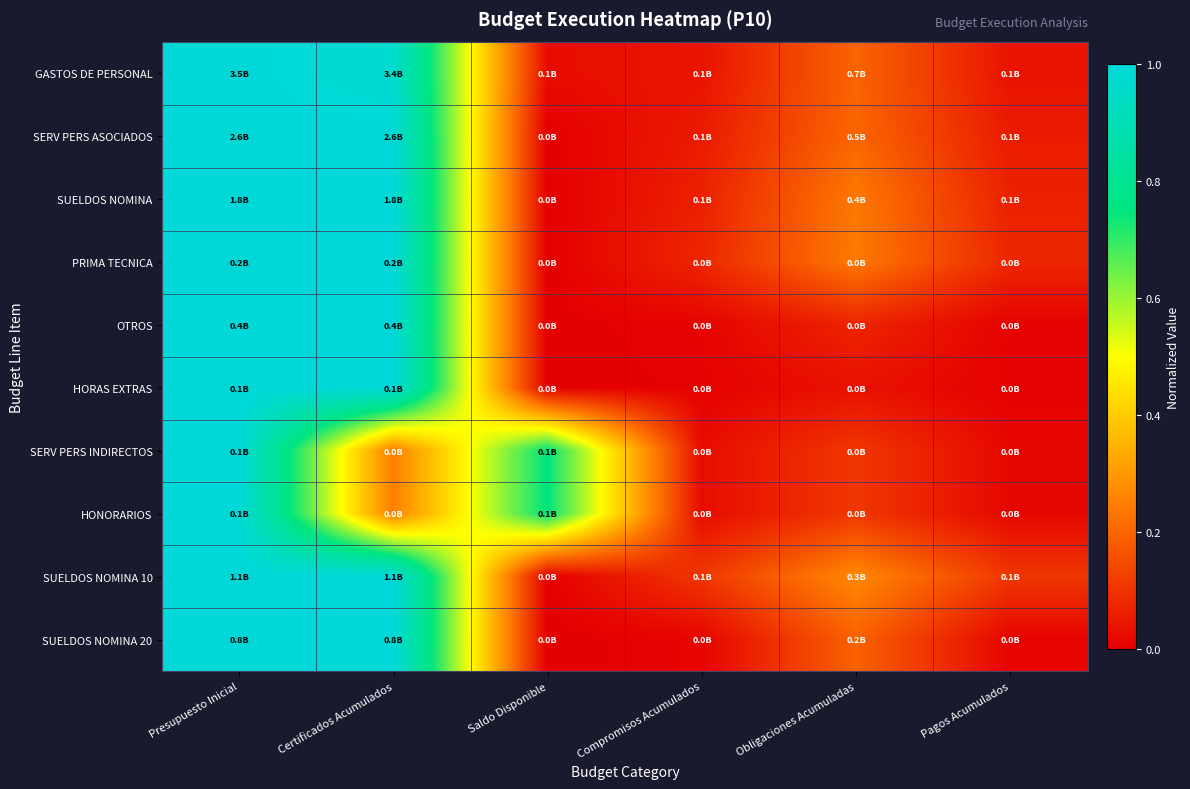

Reading left to right, what are all the values shown in this chart?

GASTOS DE PERSONAL: Presupuesto Inicial=1.0	Certificados Acumulados=1.0	Saldo Disponible=0.0	Compromisos Acumulados=0.0	Obligaciones Acumuladas=0.2	Pagos Acumulados=0.0
SERV PERS ASOCIADOS: Presupuesto Inicial=1.0	Certificados Acumulados=1.0	Saldo Disponible=0.0	Compromisos Acumulados=0.1	Obligaciones Acumuladas=0.2	Pagos Acumulados=0.1
SUELDOS NOMINA: Presupuesto Inicial=1.0	Certificados Acumulados=1.0	Saldo Disponible=0.0	Compromisos Acumulados=0.1	Obligaciones Acumuladas=0.2	Pagos Acumulados=0.1
PRIMA TECNICA: Presupuesto Inicial=1.0	Certificados Acumulados=1.0	Saldo Disponible=0.0	Compromisos Acumulados=0.1	Obligaciones Acumuladas=0.2	Pagos Acumulados=0.1
OTROS: Presupuesto Inicial=1.0	Certificados Acumulados=1.0	Saldo Disponible=0.0	Compromisos Acumulados=0.0	Obligaciones Acumuladas=0.1	Pagos Acumulados=0.0
HORAS EXTRAS: Presupuesto Inicial=1.0	Certificados Acumulados=1.0	Saldo Disponible=0.0	Compromisos Acumulados=0.0	Obligaciones Acumuladas=0.0	Pagos Acumulados=0.0
SERV PERS INDIRECTOS: Presupuesto Inicial=1.0	Certificados Acumulados=0.2	Saldo Disponible=0.8	Compromisos Acumulados=0.0	Obligaciones Acumuladas=0.1	Pagos Acumulados=0.0
HONORARIOS: Presupuesto Inicial=1.0	Certificados Acumulados=0.2	Saldo Disponible=0.8	Compromisos Acumulados=0.0	Obligaciones Acumuladas=0.1	Pagos Acumulados=0.0
SUELDOS NOMINA 10: Presupuesto Inicial=1.0	Certificados Acumulados=1.0	Saldo Disponible=0.0	Compromisos Acumulados=0.1	Obligaciones Acumuladas=0.3	Pagos Acumulados=0.1
SUELDOS NOMINA 20: Presupuesto Inicial=1.0	Certificados Acumulados=1.0	Saldo Disponible=0.0	Compromisos Acumulados=0.0	Obligaciones Acumuladas=0.2	Pagos Acumulados=0.0